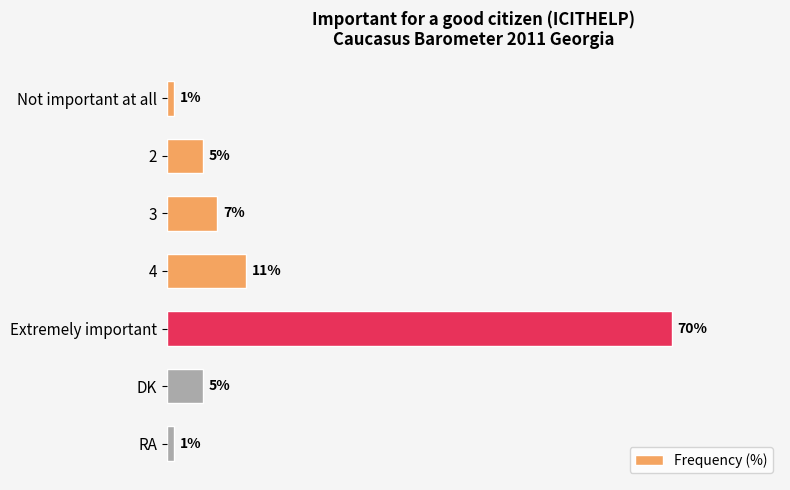

Between RA and Extremely important, which is larger?

Extremely important